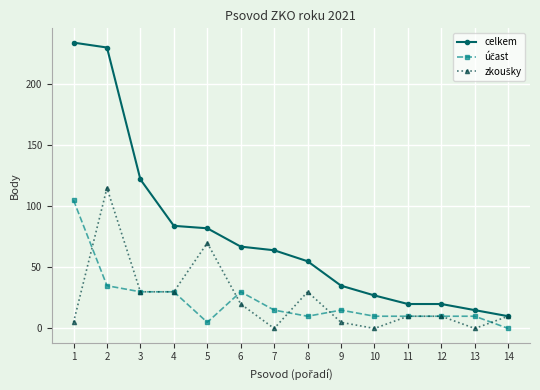

Which series has the widest spread of values?

celkem